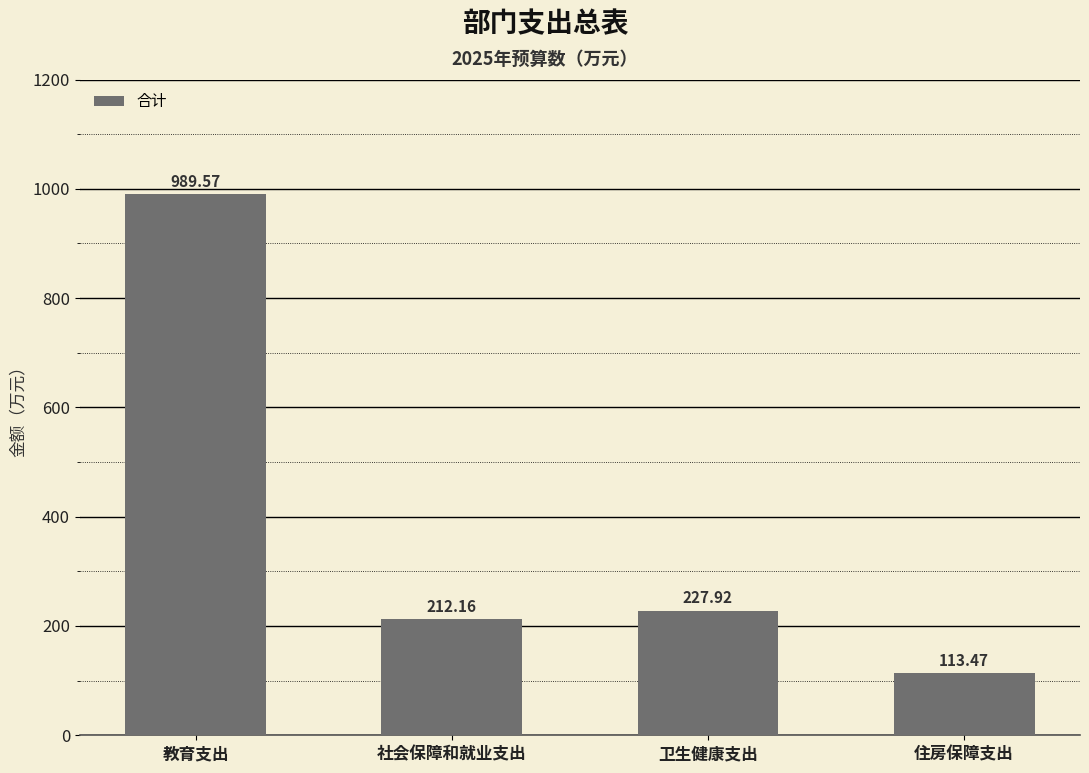

Reading left to right, extract all data points from this chart.

989.6	212.2	227.9	113.5